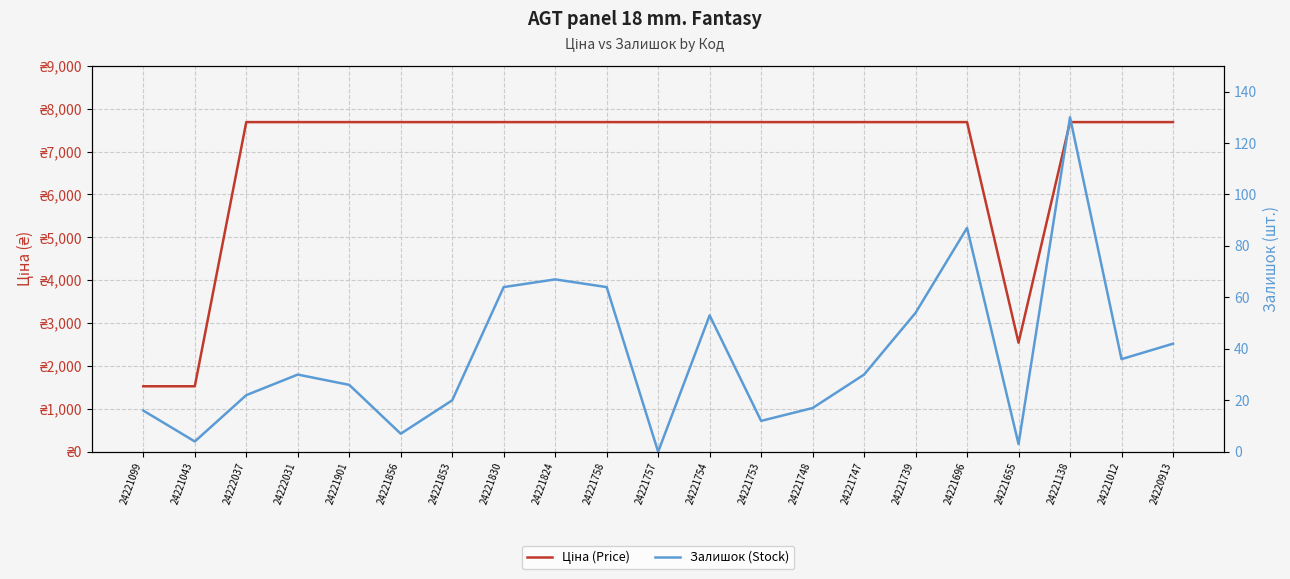

True or false: Залишок (Stock) and Ціна (Price) intersect in this chart.

False